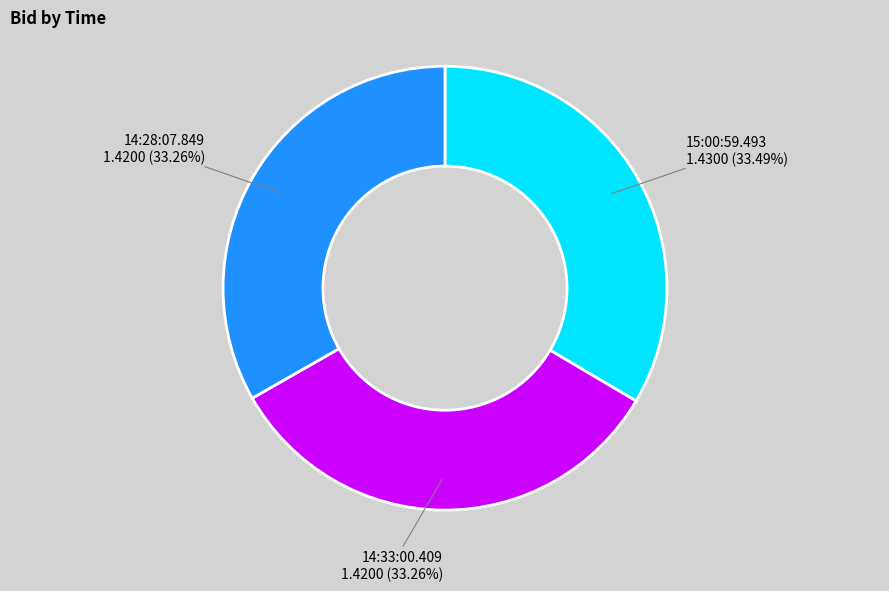

Is there any slice that represents more than half of the pie?

No